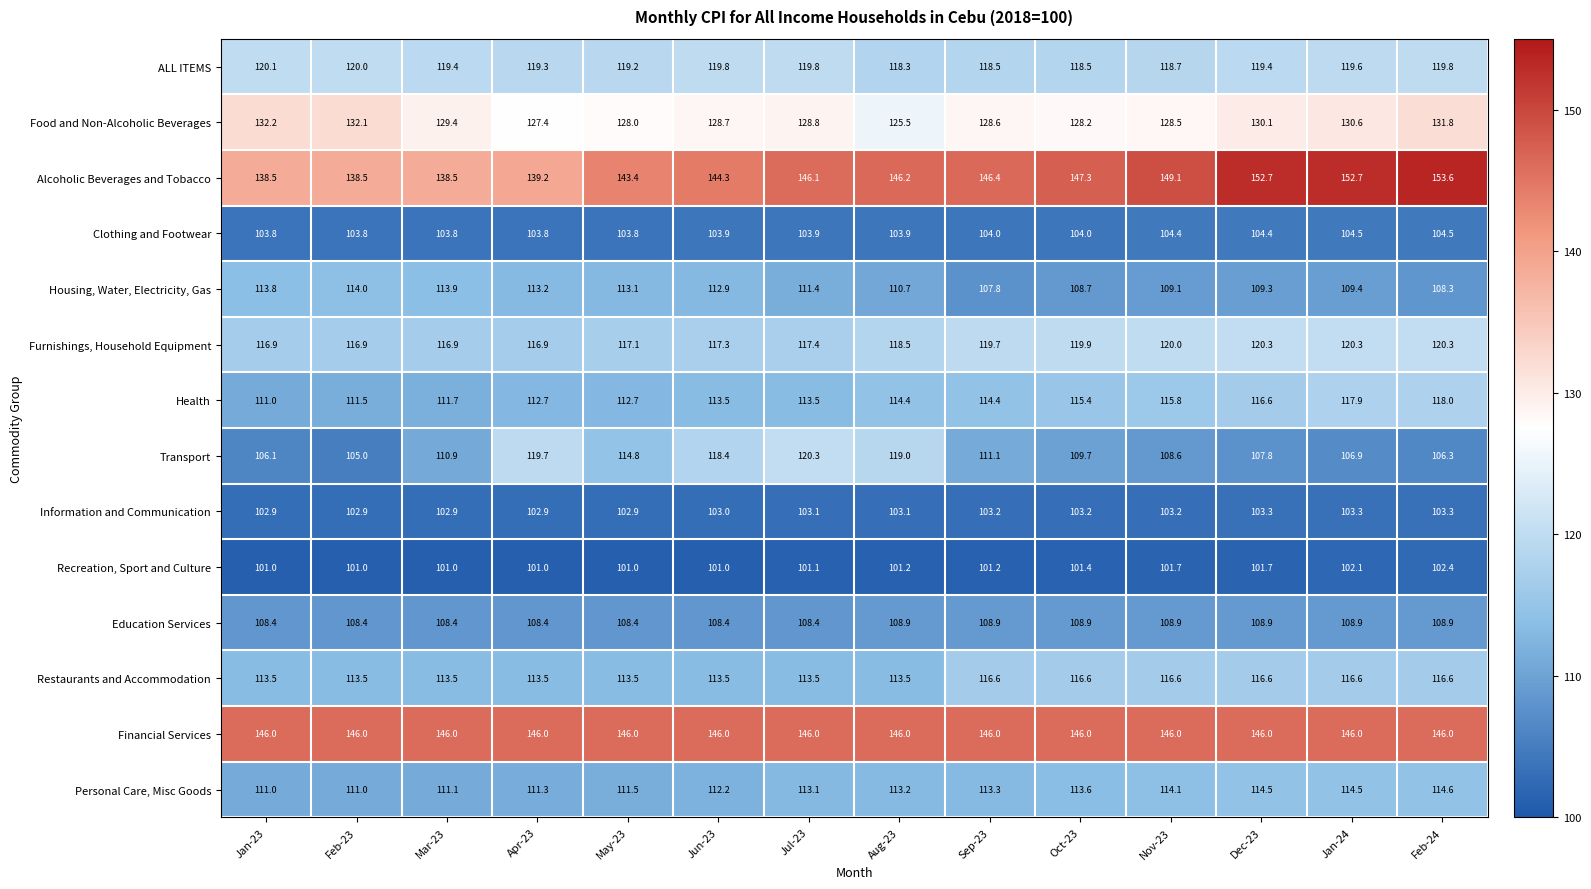

Read the Information and Communication value at Aug-23.

103.1